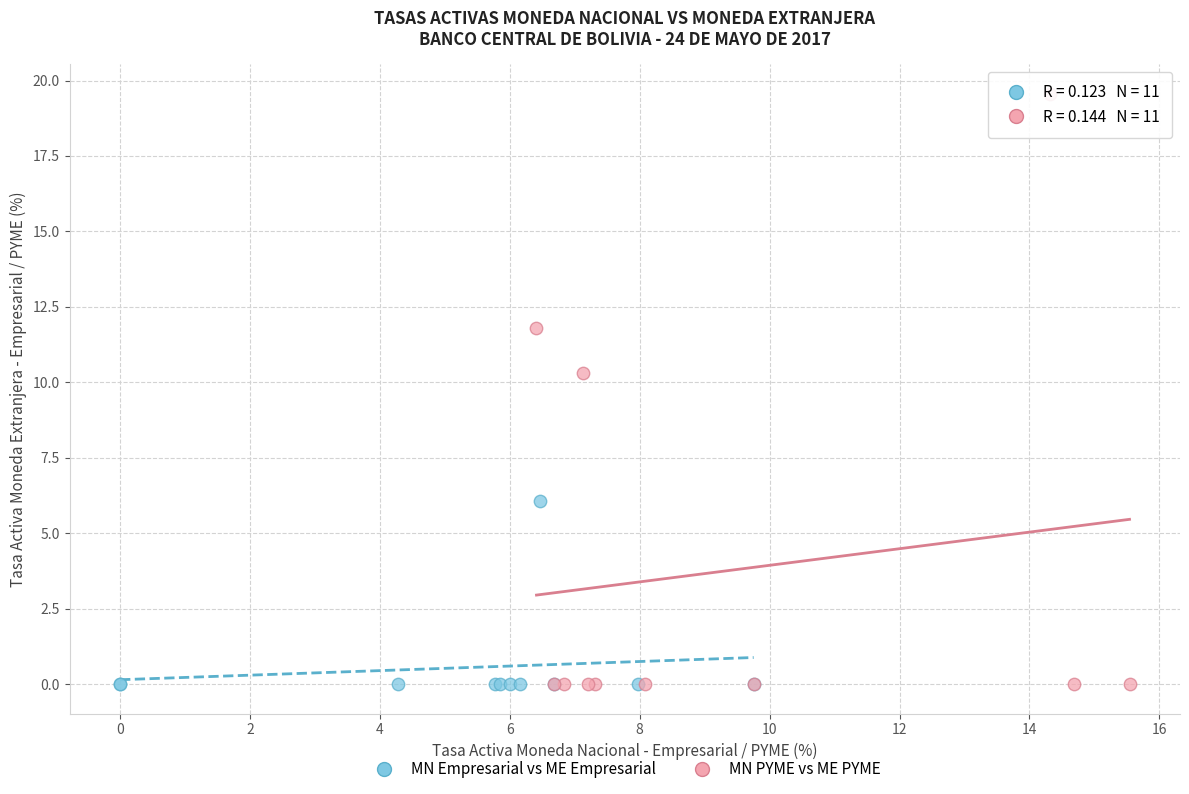

Which series contains the highest Y value?

MN PYME vs ME PYME